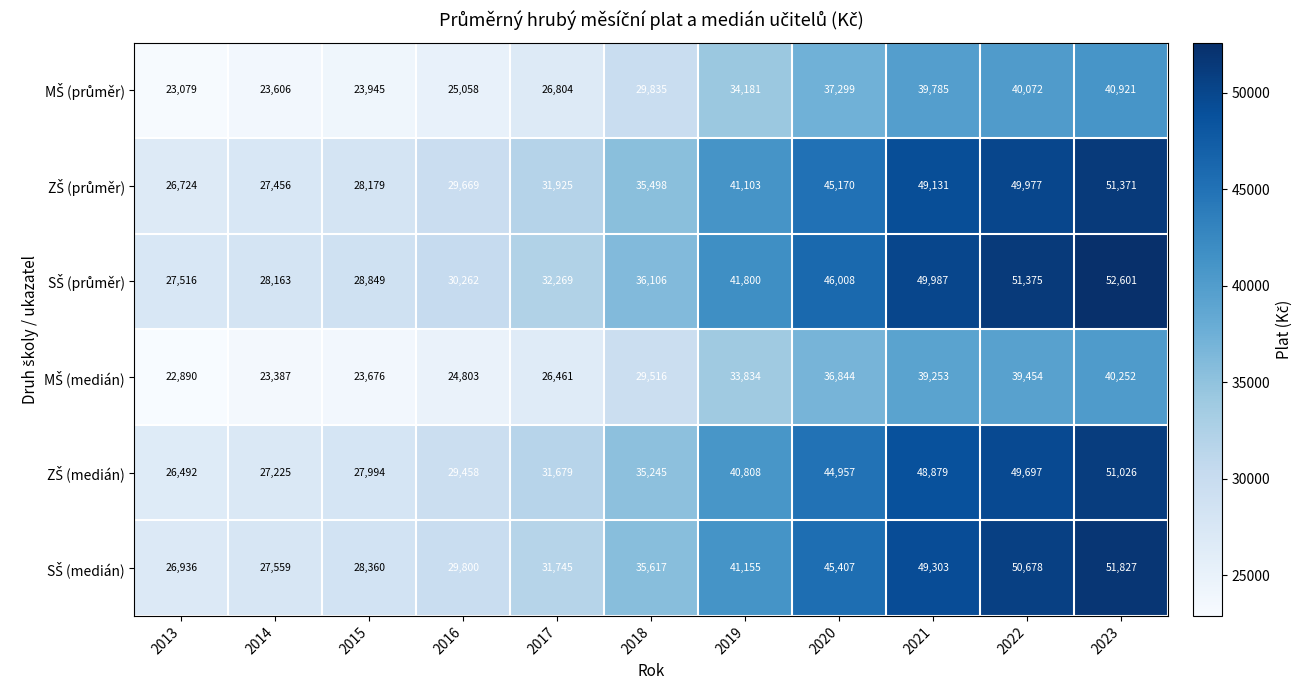

At which category is the sum across all series the highest?

2023